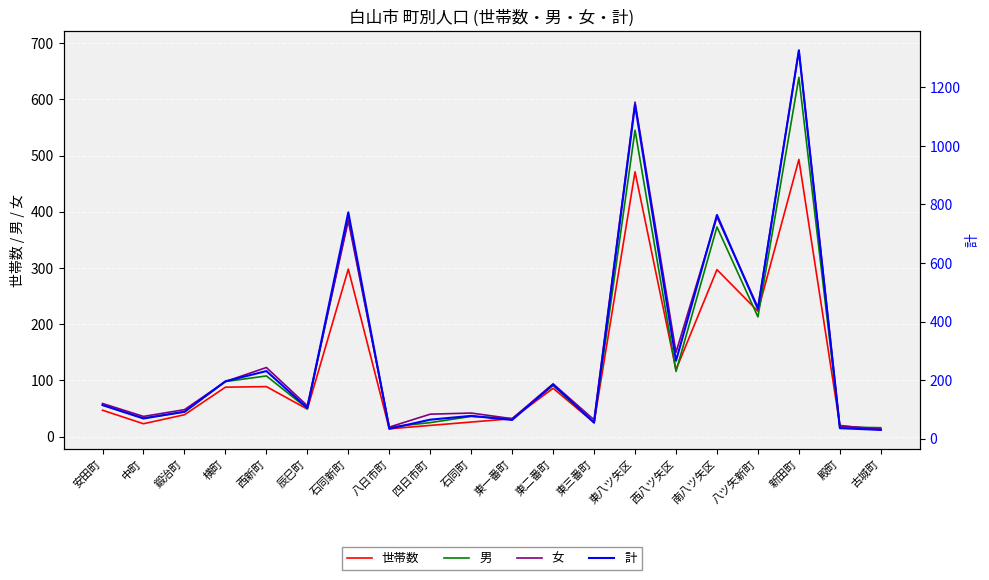

Where is the first local maximum for 世帯数?

西新町